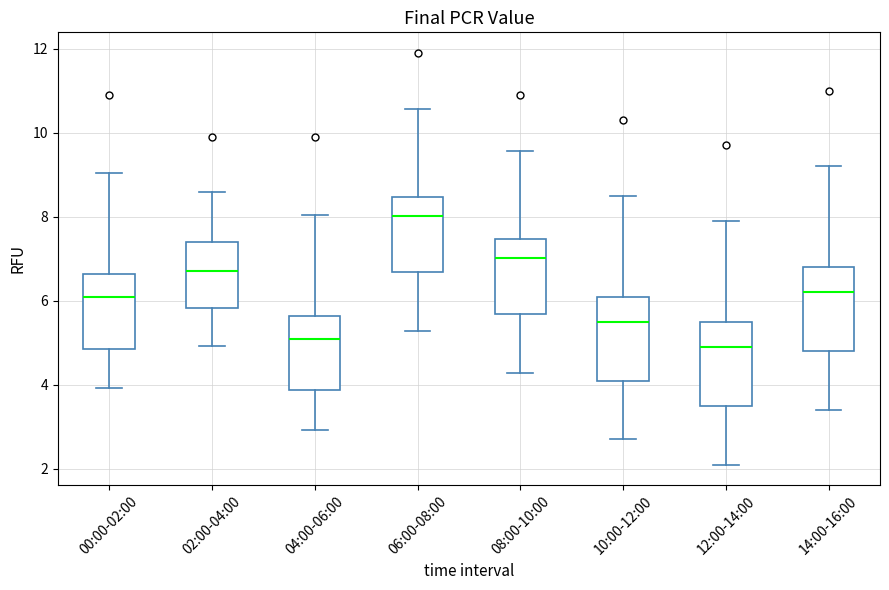

Where is the upper edge of the box for 08:00-10:00 on the y-axis? The values are not printed on the chart, so give them approximately, as read against the axis.

7.4